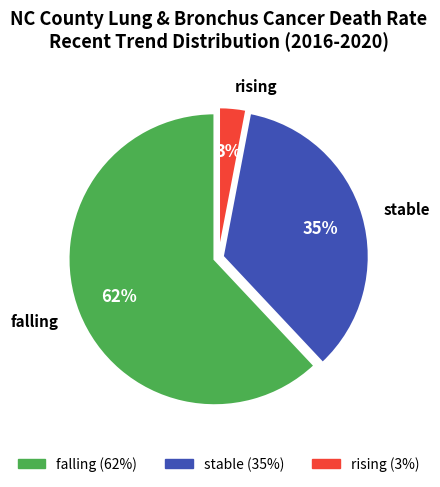

To the nearest percent, what is the difference between the largest and smallest slice percentages?

59%